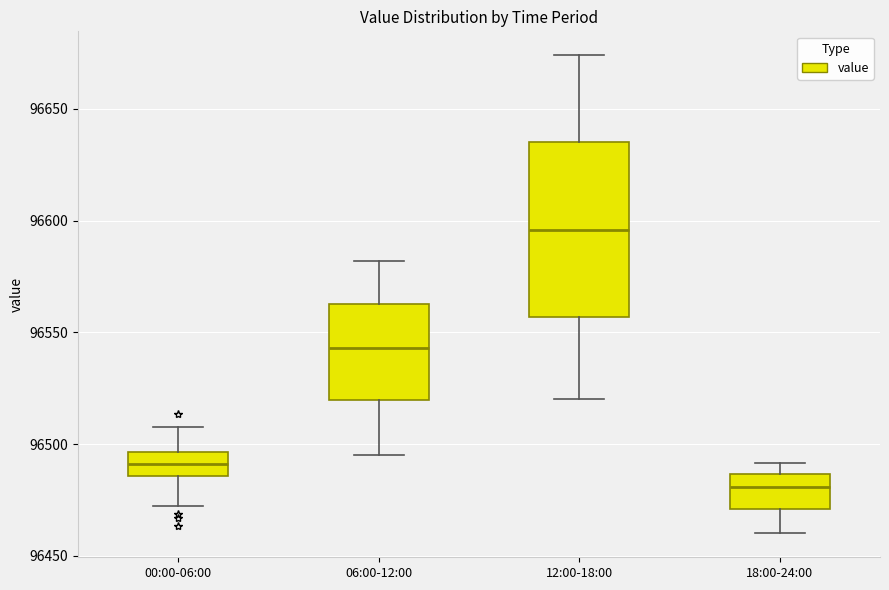

Comparing the boxes themselves (not the whiskers), which one is the tallest?

12:00-18:00